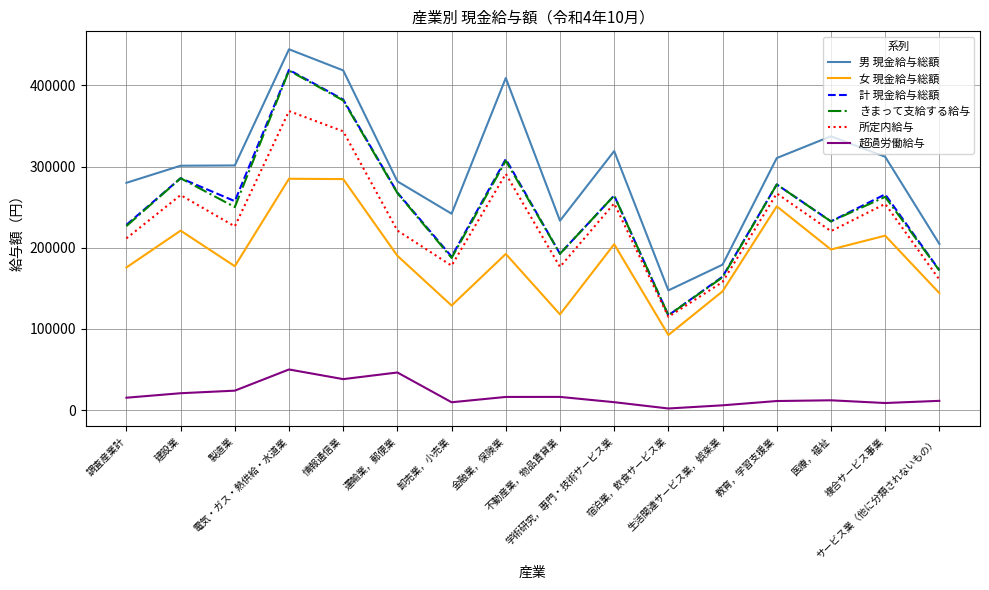

What is the difference between the highest and lowest values at 電気・ガス・熱供給・水道業?

394530